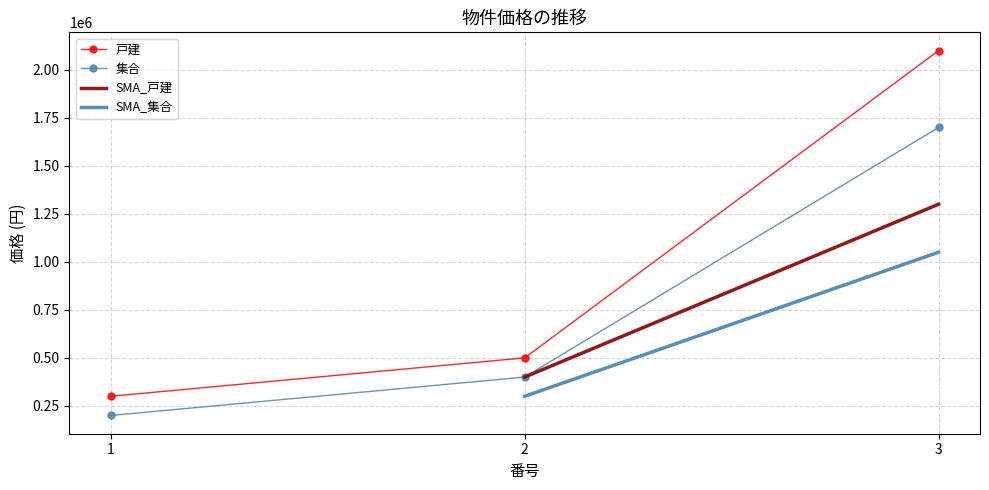

At which category is the sum across all series the highest?

3